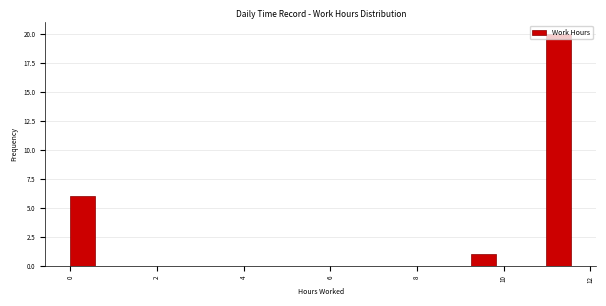

Around what value on the x-axis is the tallest bar? Give the approximate position of its centre, as read against the axis.

11.2